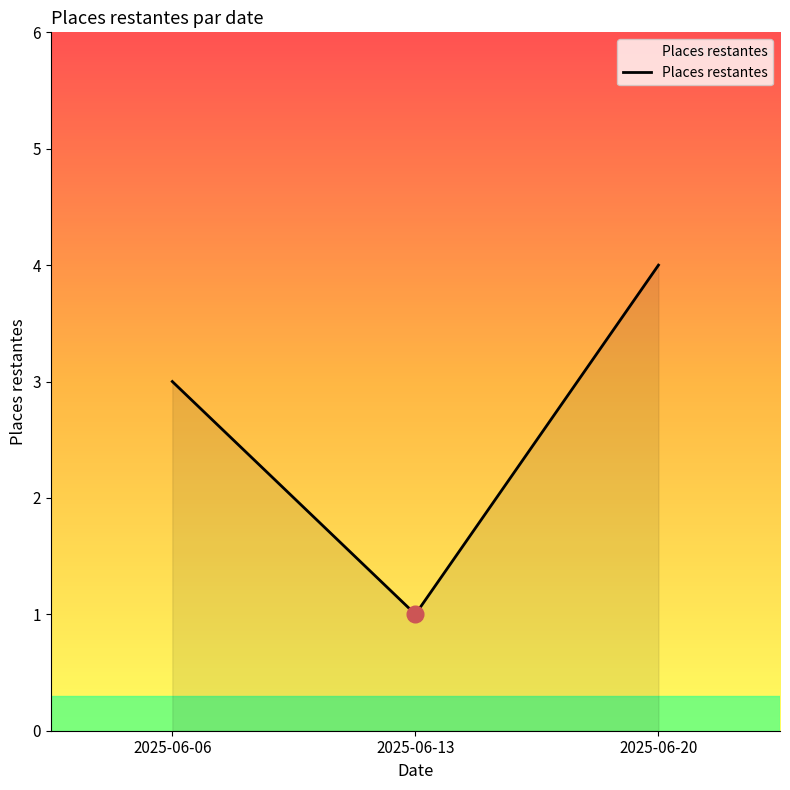

Rank the categories by value from highest to lowest.

2025-06-20, 2025-06-06, 2025-06-13